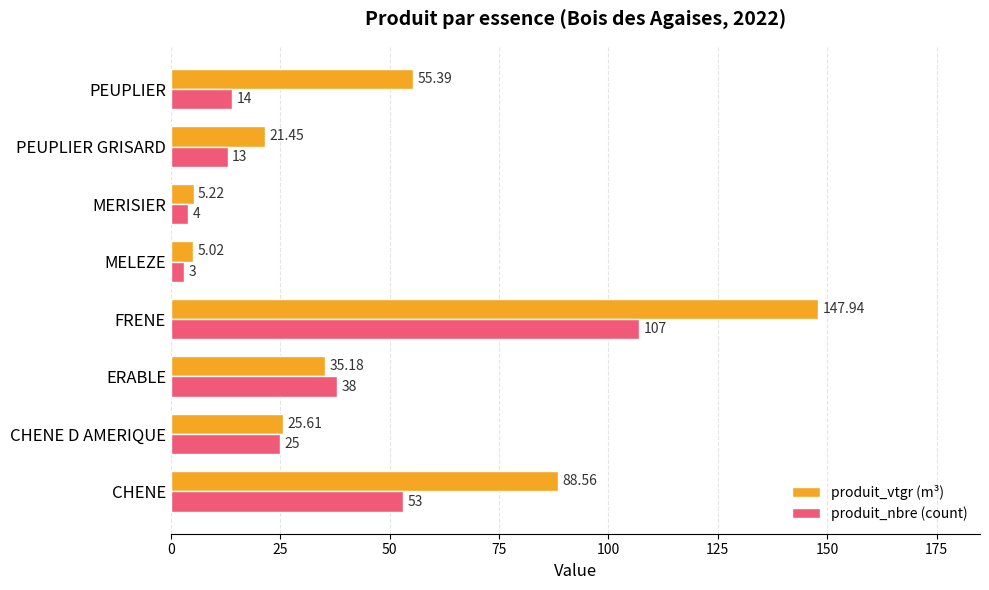

What is the sum of all produit_nbre (count) values?

257.0